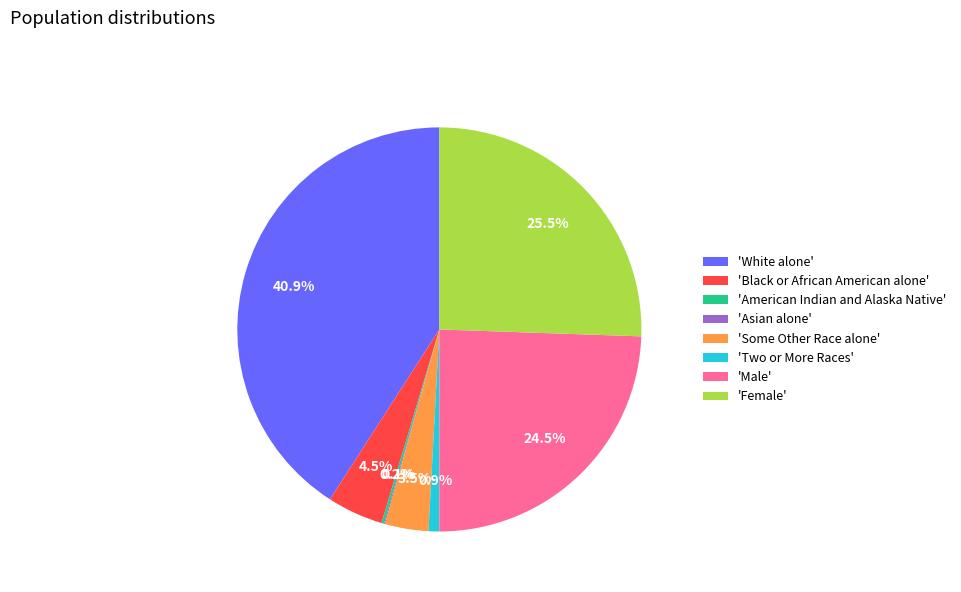

Which has a higher value, 'White alone' or 'Female'?

'White alone'